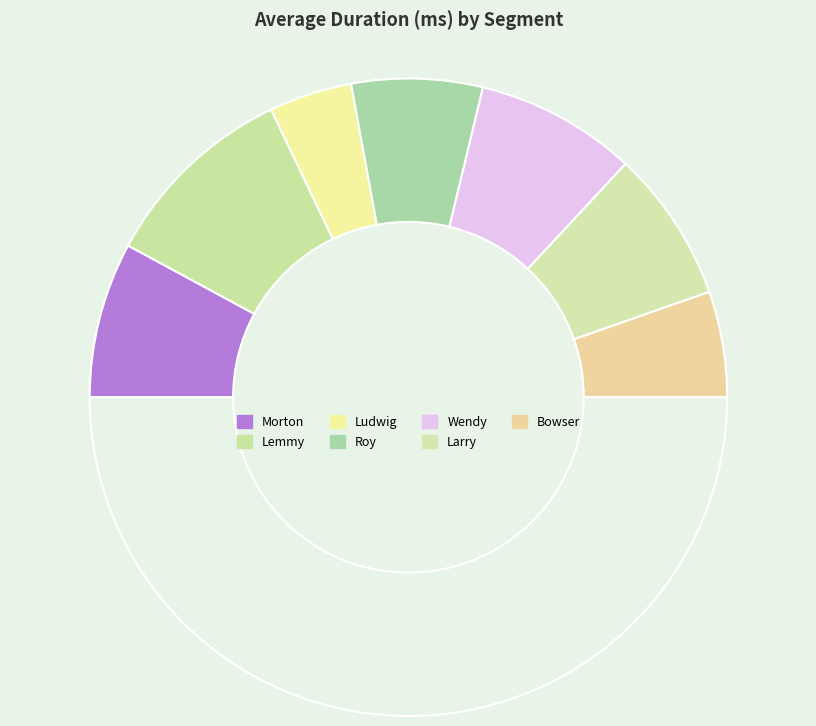

Count the number of slices in the pie.

8